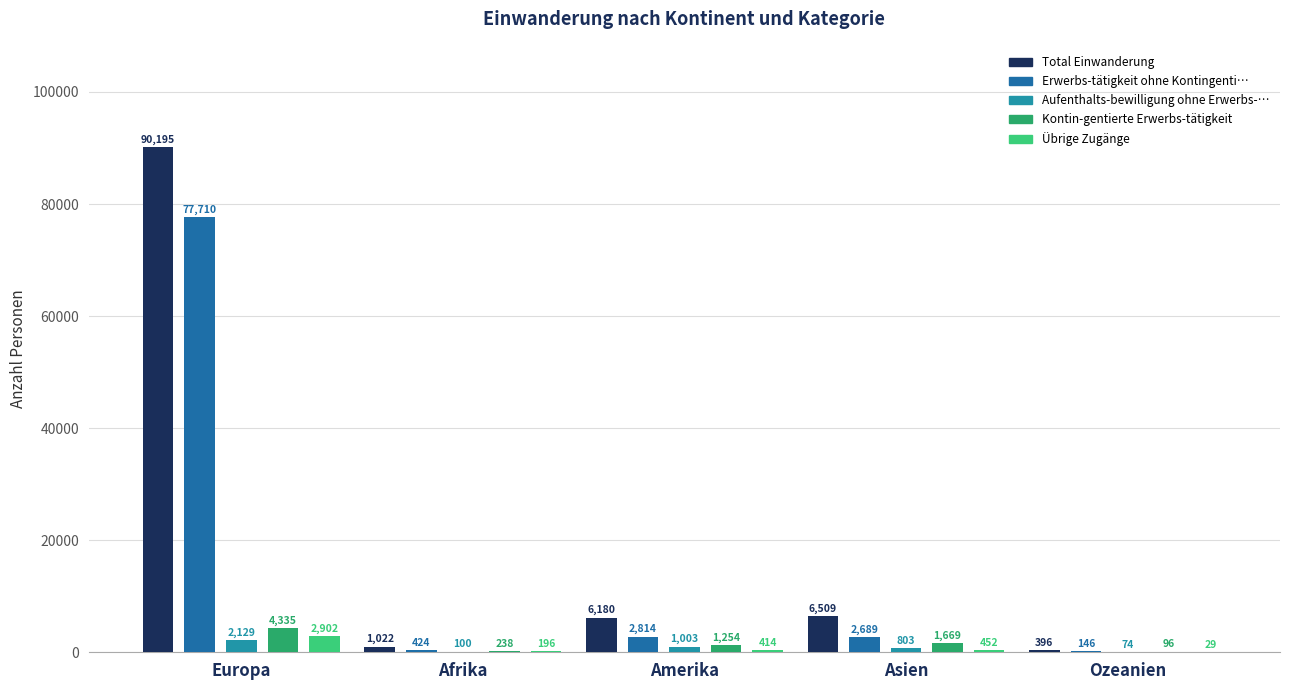

Between Europa and Asien, which series saw the biggest shift?

Total Einwanderung